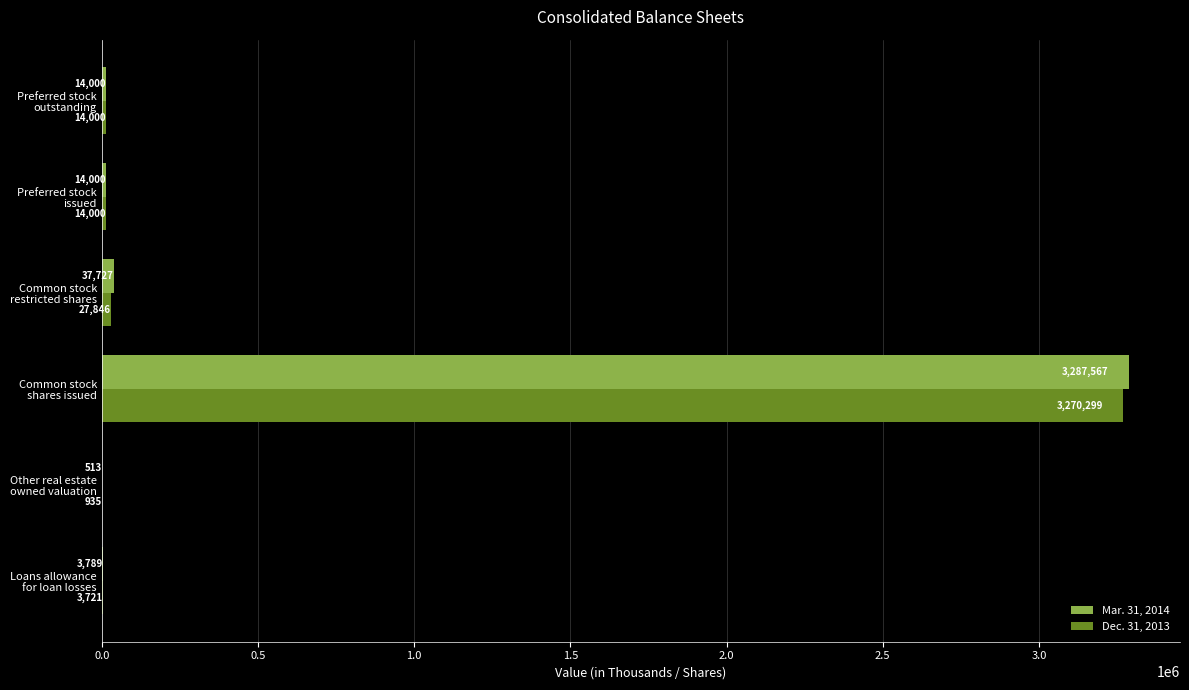

What is the maximum value for Dec. 31, 2013?

3270299